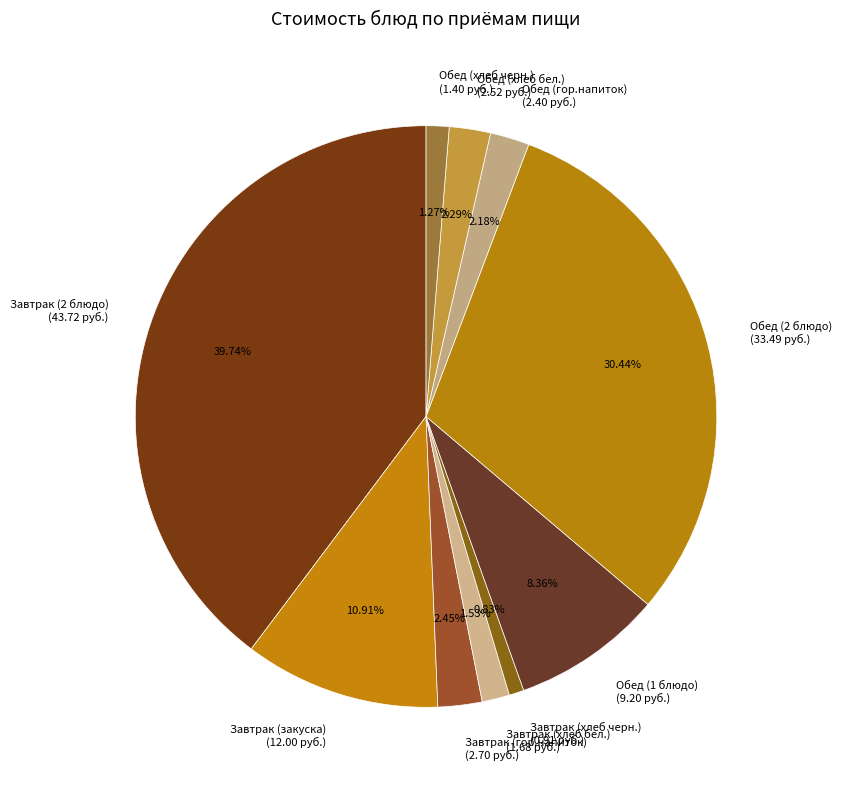

What percentage is the Завтрак (2 блюдо) slice, to the nearest percent?

40%